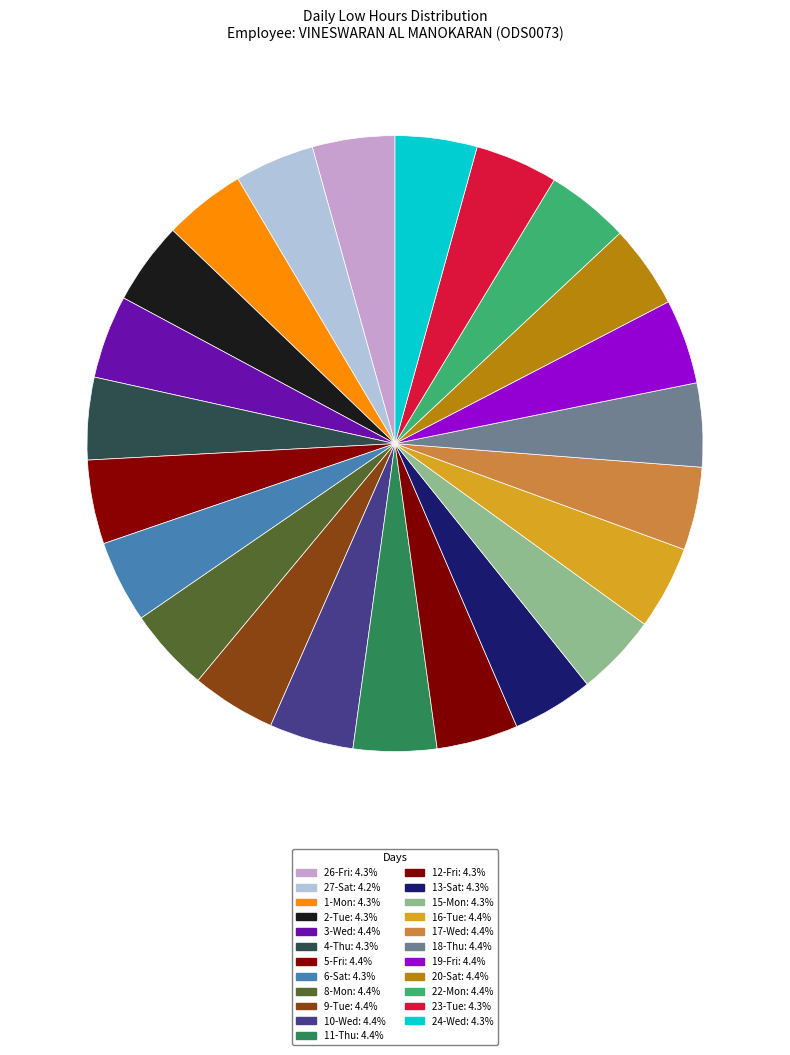

To the nearest percent, what is the average slice percentage?

4%